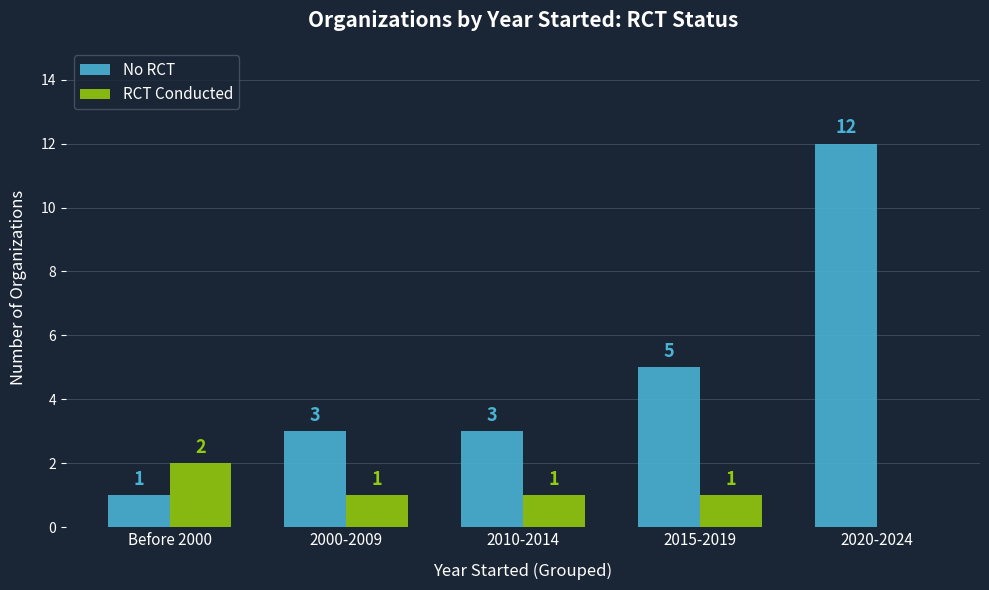

How many groups of bars are there?

5